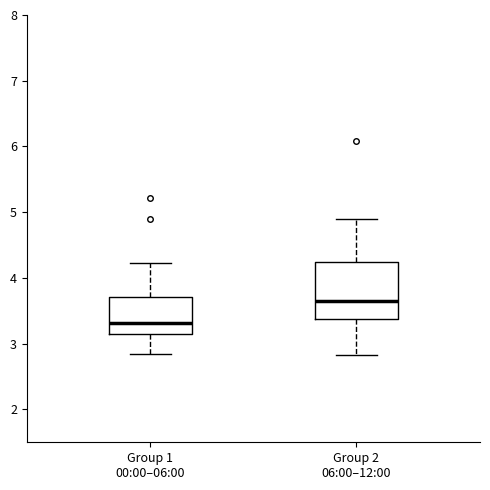

Reading left to right, read every box against the y-axis: the position of its median line, the range the box covers, and the ends of its whiskers. The values are not printed on the chart, so give them approximately, as read against the axis.

Group 1 00:00–06:00: median 3.3, box 3.1 to 3.7, whiskers 2.9 to 4.2
Group 2 06:00–12:00: median 3.7, box 3.4 to 4.3, whiskers 2.8 to 4.9